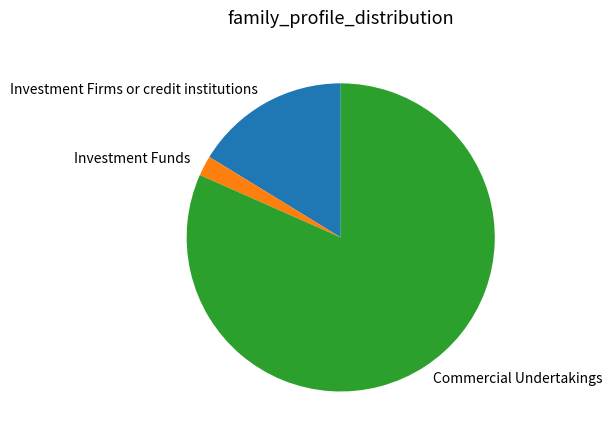

Count the number of slices in the pie.

3